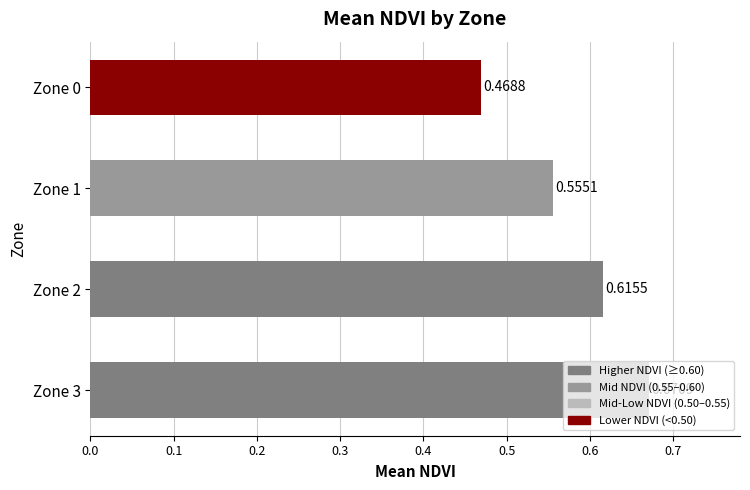

Count the number of categories in the chart.

4